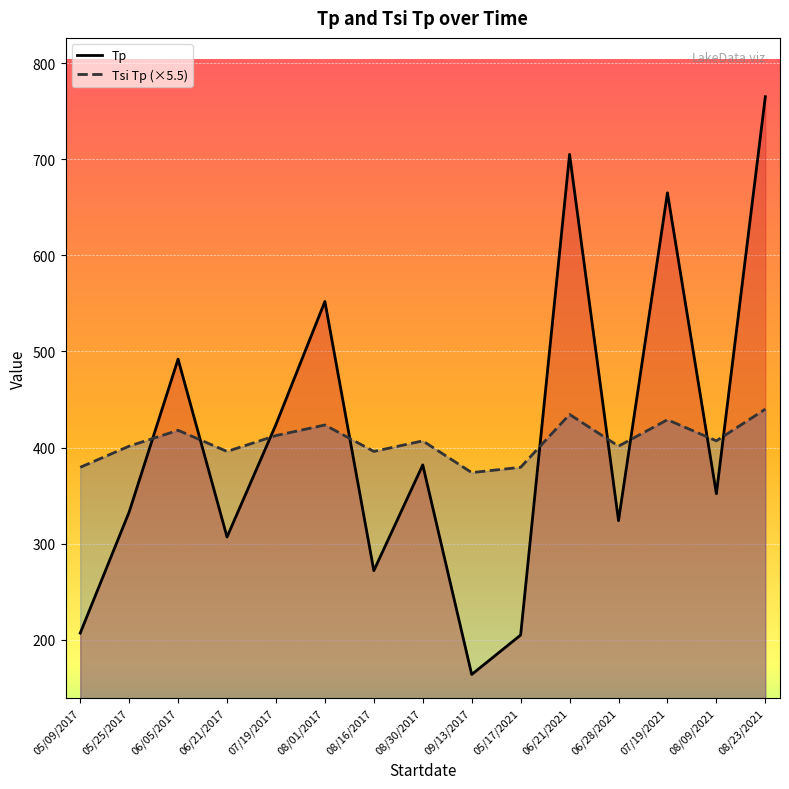

Which category has the highest value in the Tp series?

08/23/2021